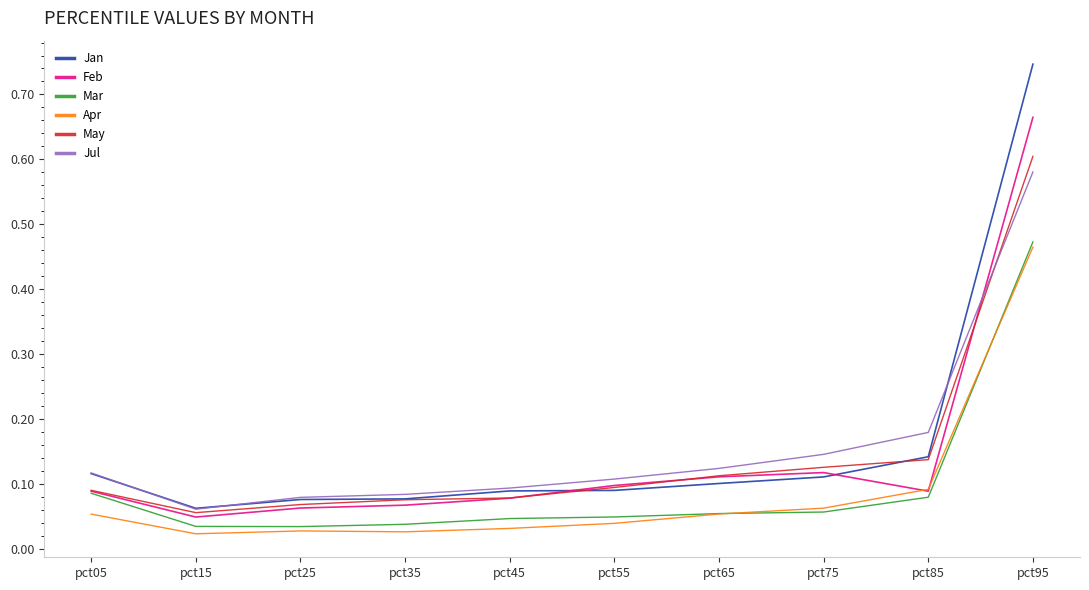

Rank the series by their maximum value, from lowest to highest.

Apr, Mar, Jul, May, Feb, Jan